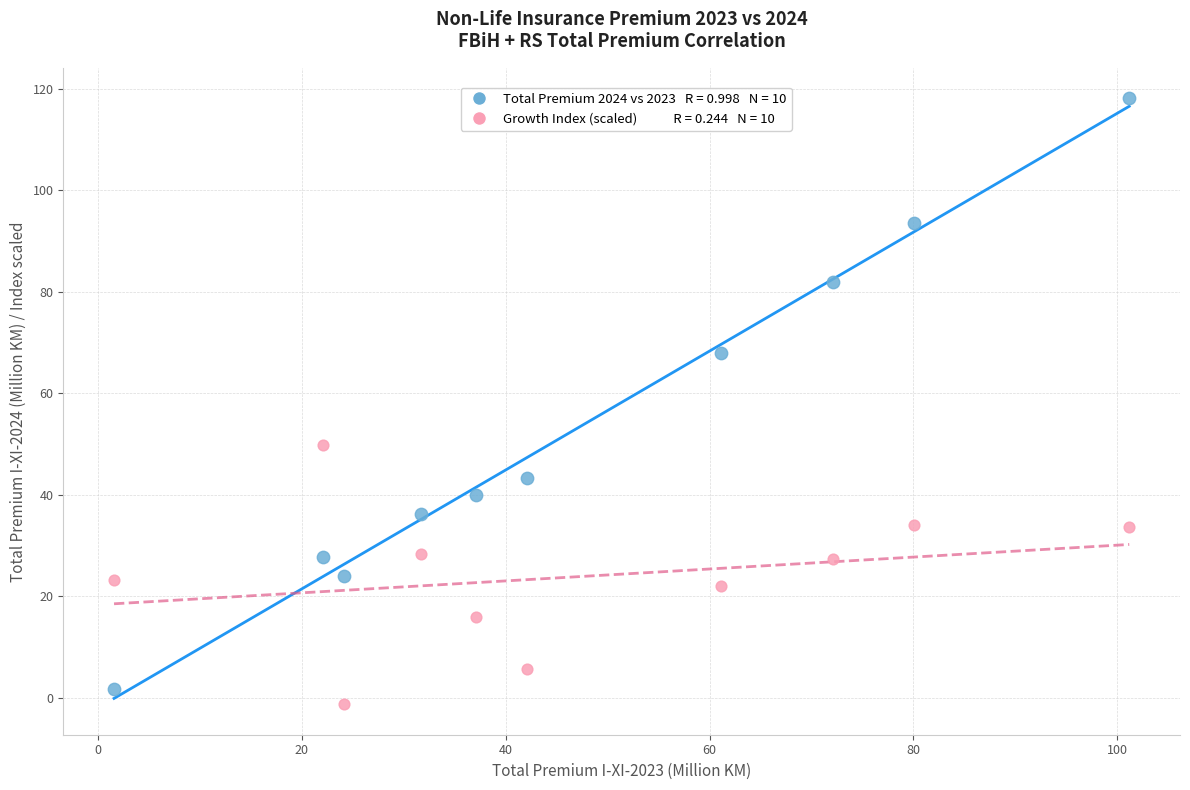

Across all data points, what is the range of Y values (max minus min)?

119.5